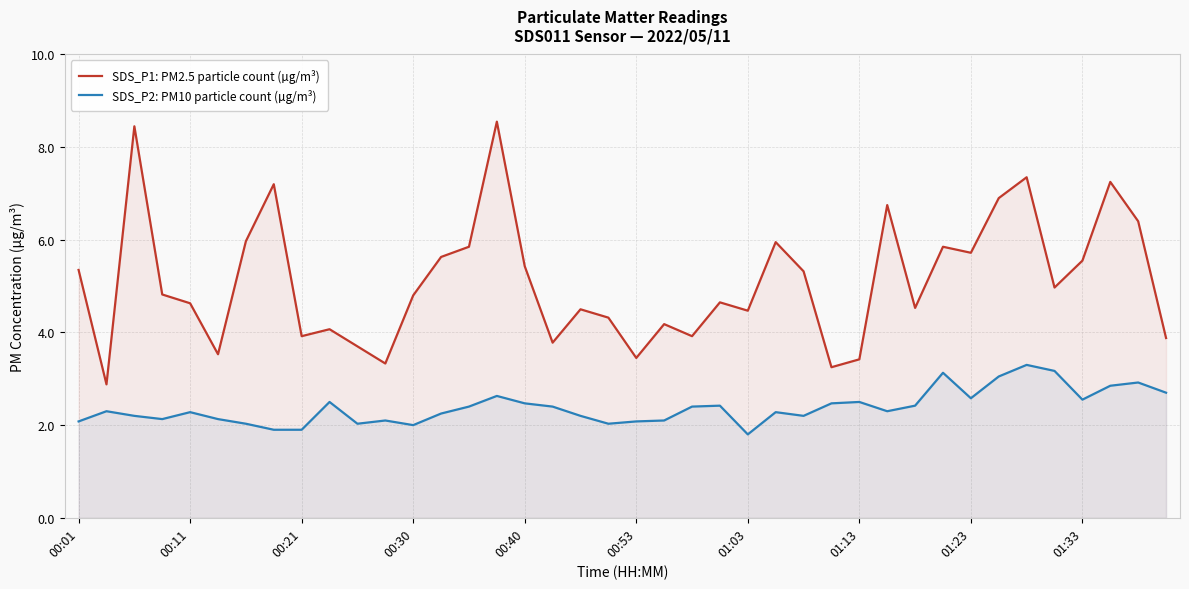

What is the difference between the maximum and minimum values in the SDS_P2: PM10 particle count (µg/m³) series?

1.5